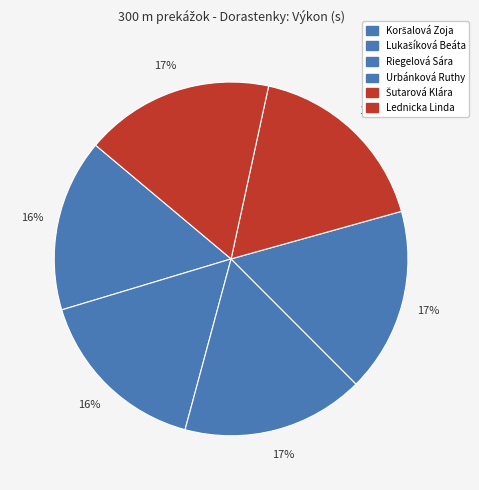

How many segments does this pie chart have?

6